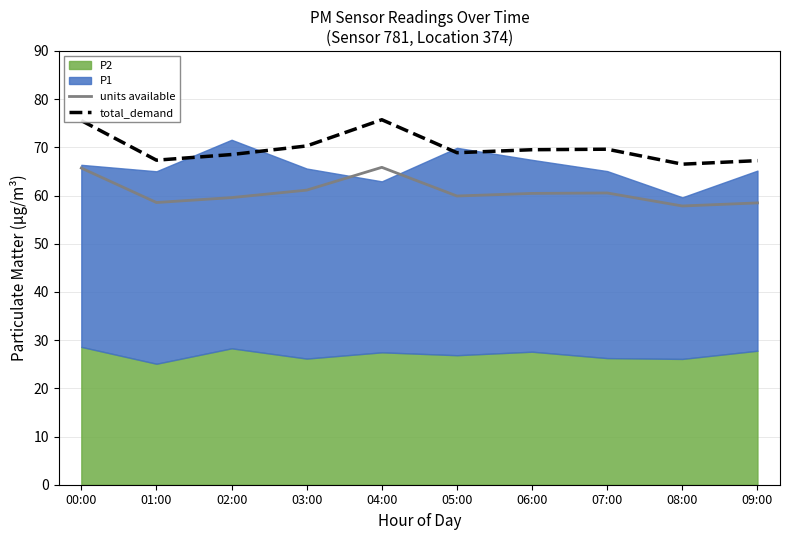

The value of units available at 02:00 is 59.6. True or false?

True